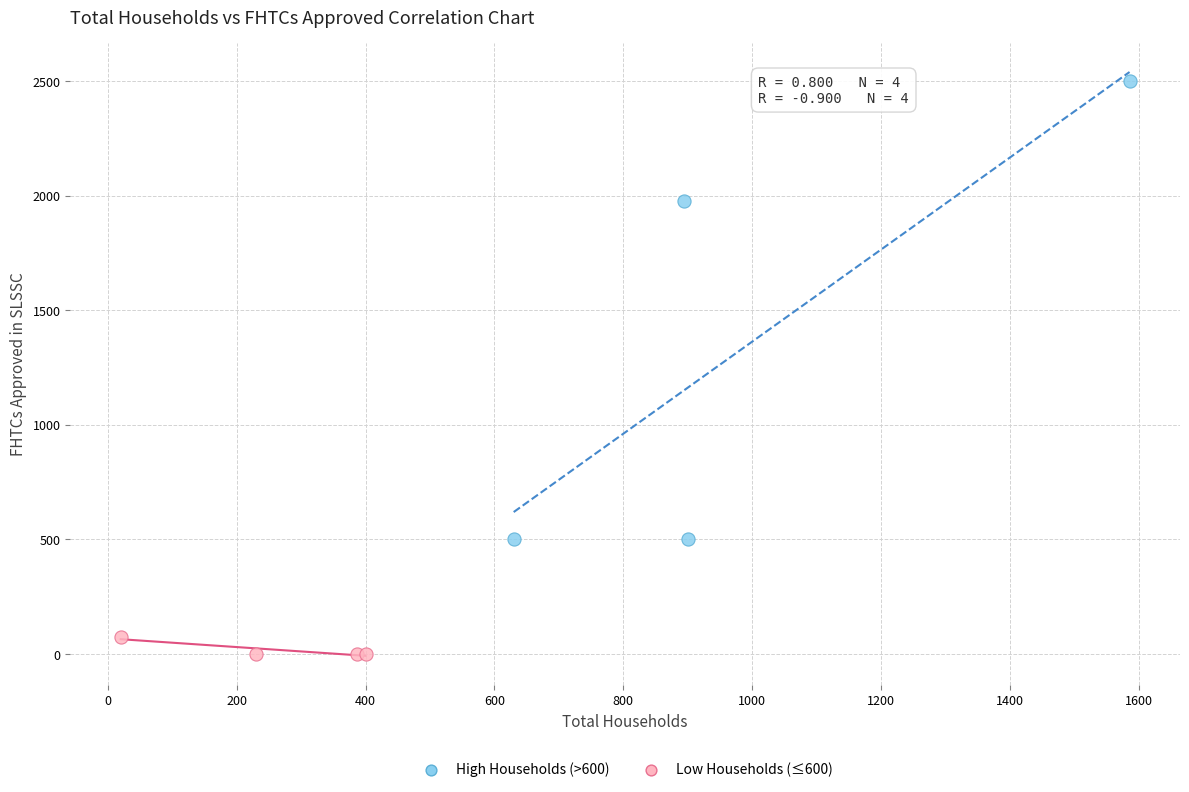

Which series contains the highest Y value?

High Households (>600)